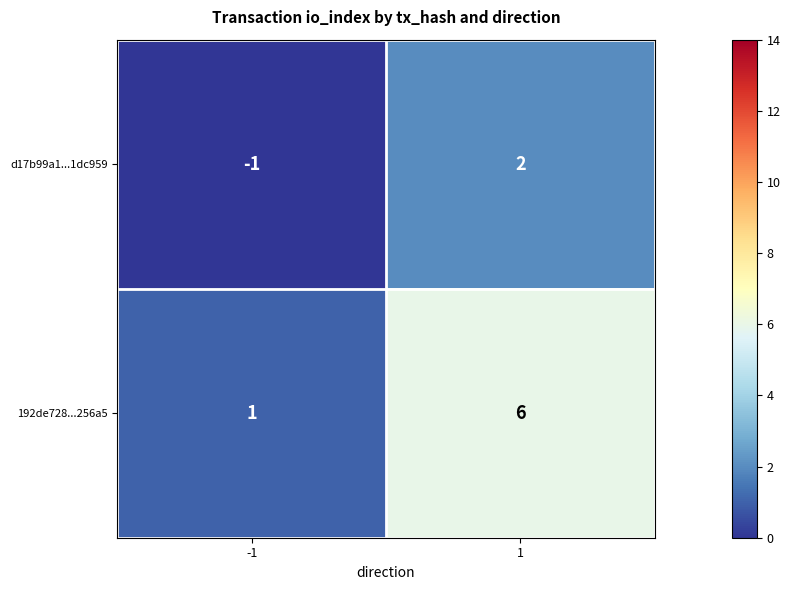

What is the difference between the 192de728...256a5 values at -1 and 1?

5